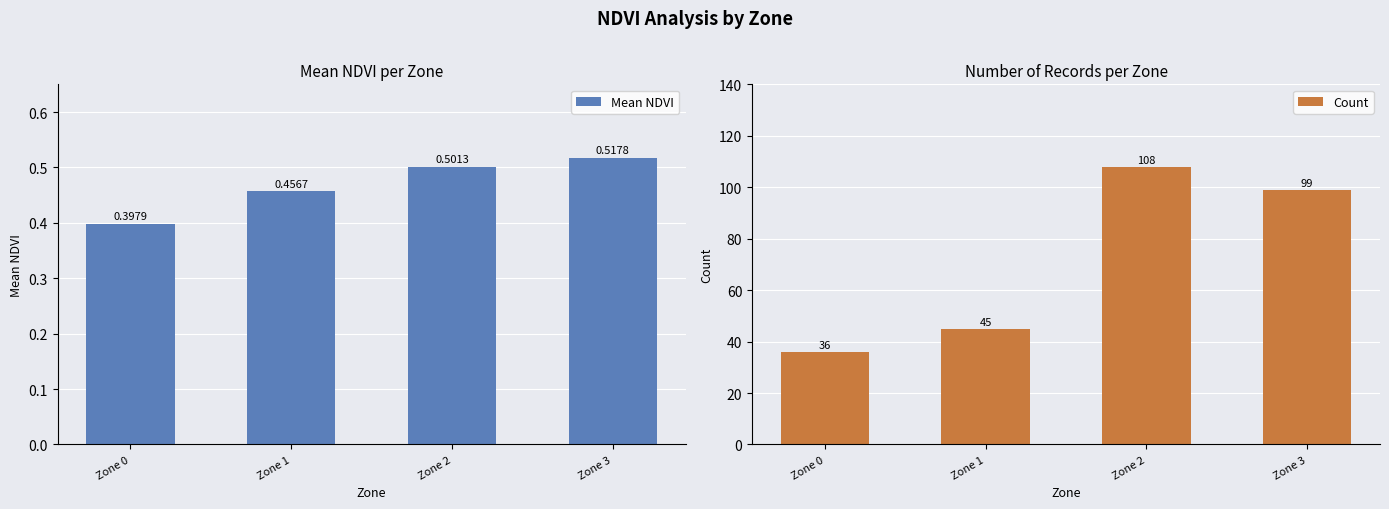

How many data points does each series have?

4